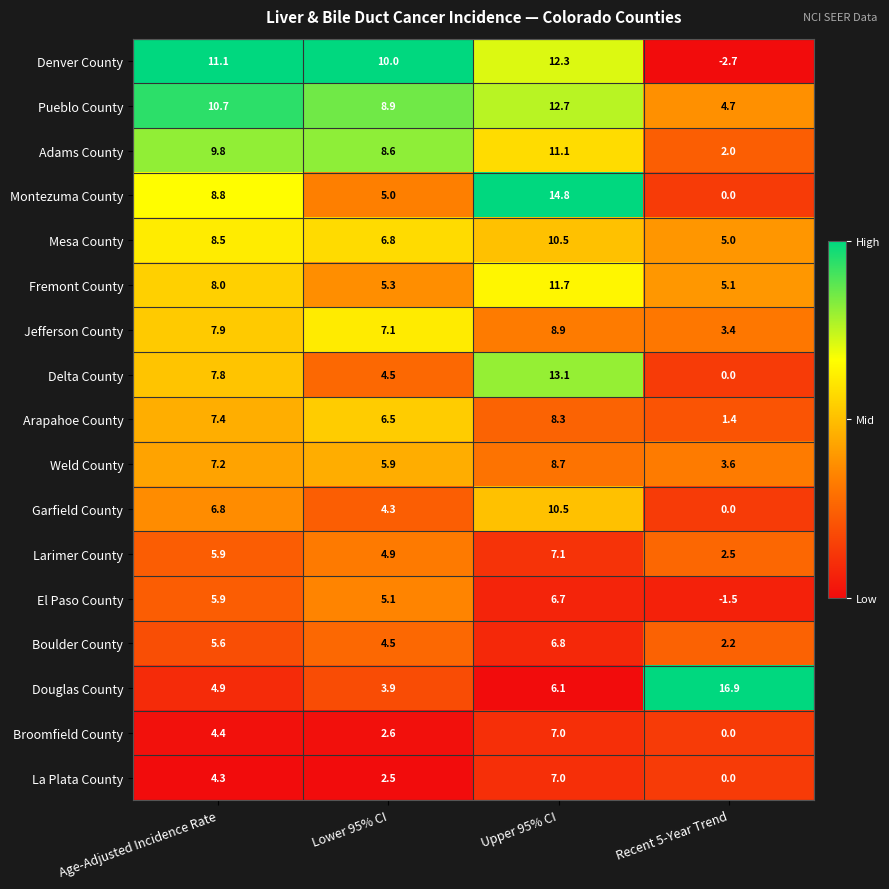

What is the sum of the Arapahoe County values at Upper 95% CI and Recent 5-Year Trend?

9.7